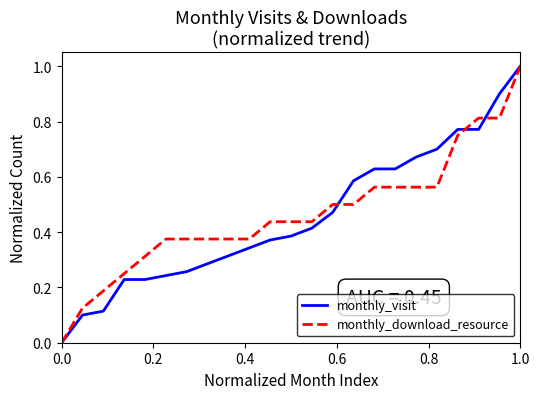

True or false: monthly_visit and monthly_download_resource cross at least once.

True